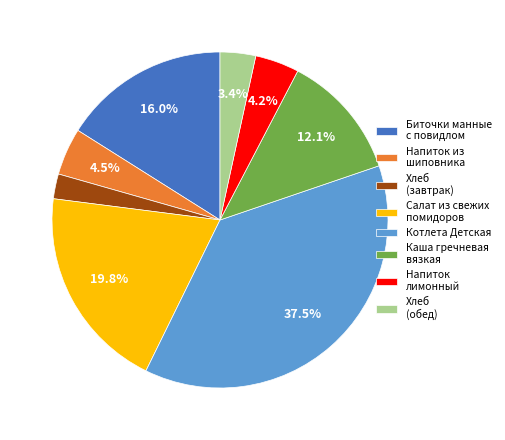

To the nearest percent, what is the average slice percentage?

12%